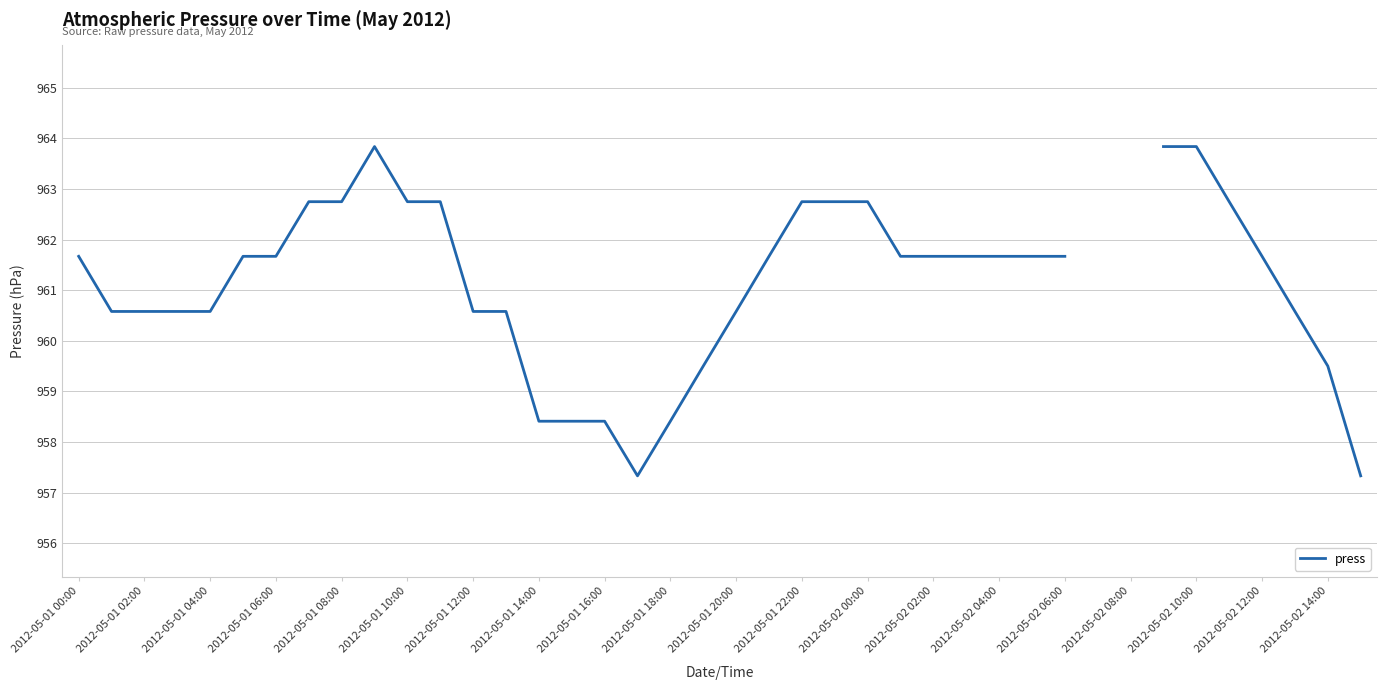

How many lines are shown in the chart?

1